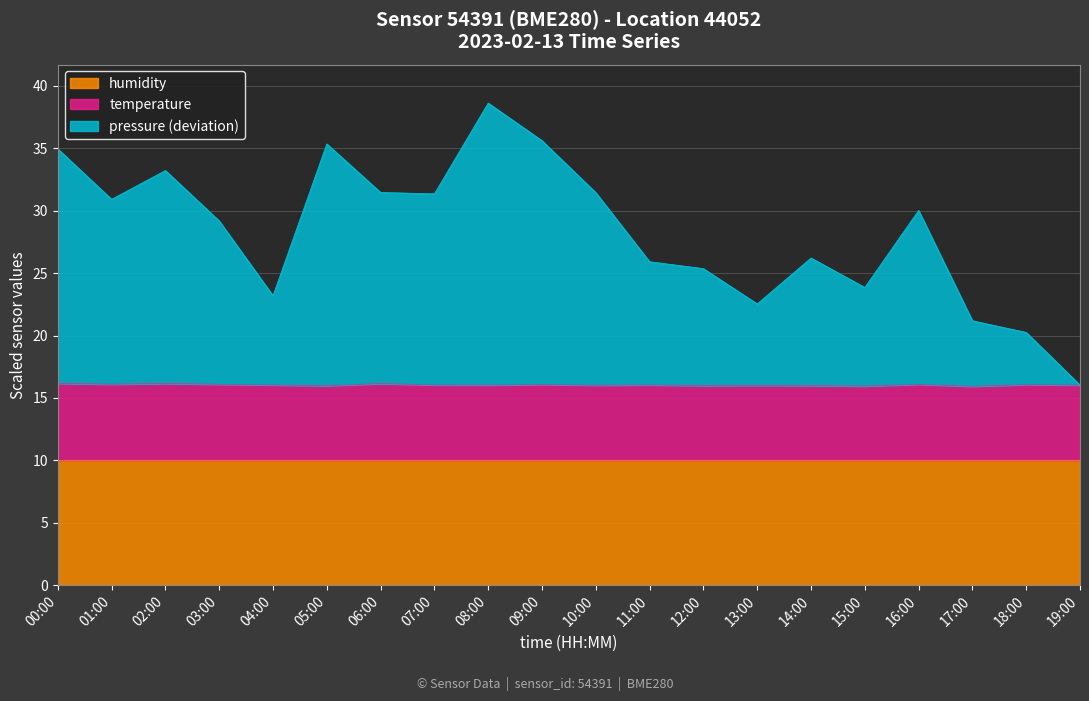

What is the highest value of the humidity series?

10.0